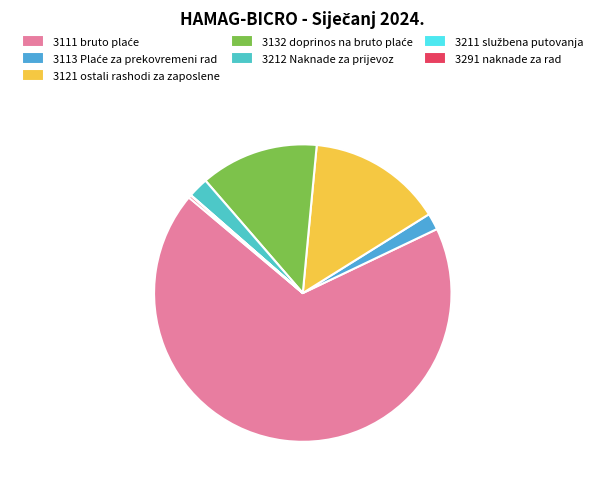

Which has a higher value, 3113 Plaće za prekovremeni rad or 3291 naknade za rad?

3113 Plaće za prekovremeni rad